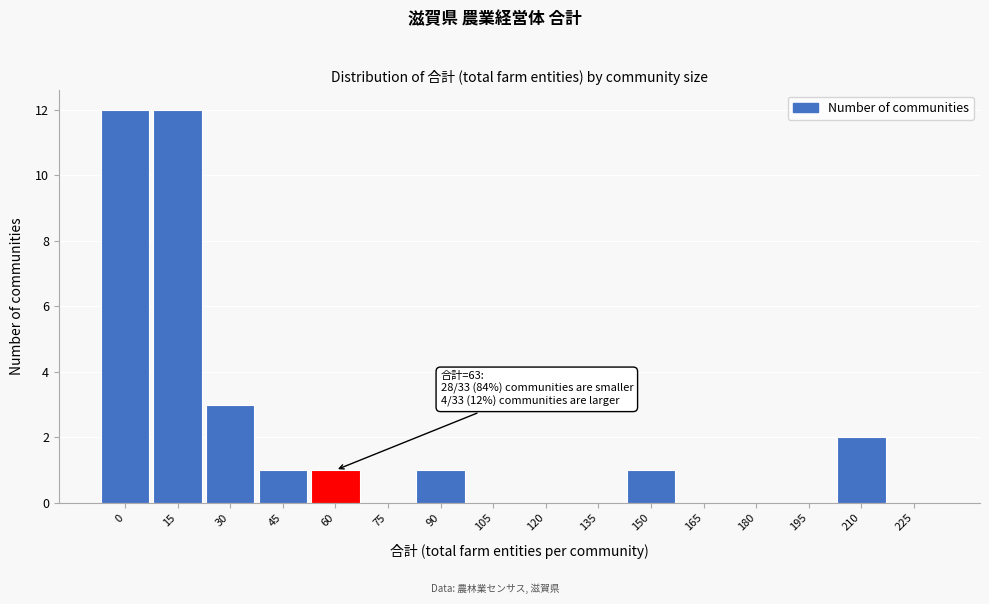

Reading left to right, transcribe all the data shown in this chart.

0=12	15=12	30=3	45=1	60=1	75=0	90=1	105=0	120=0	135=0	150=1	165=0	180=0	195=0	210=2	225=0